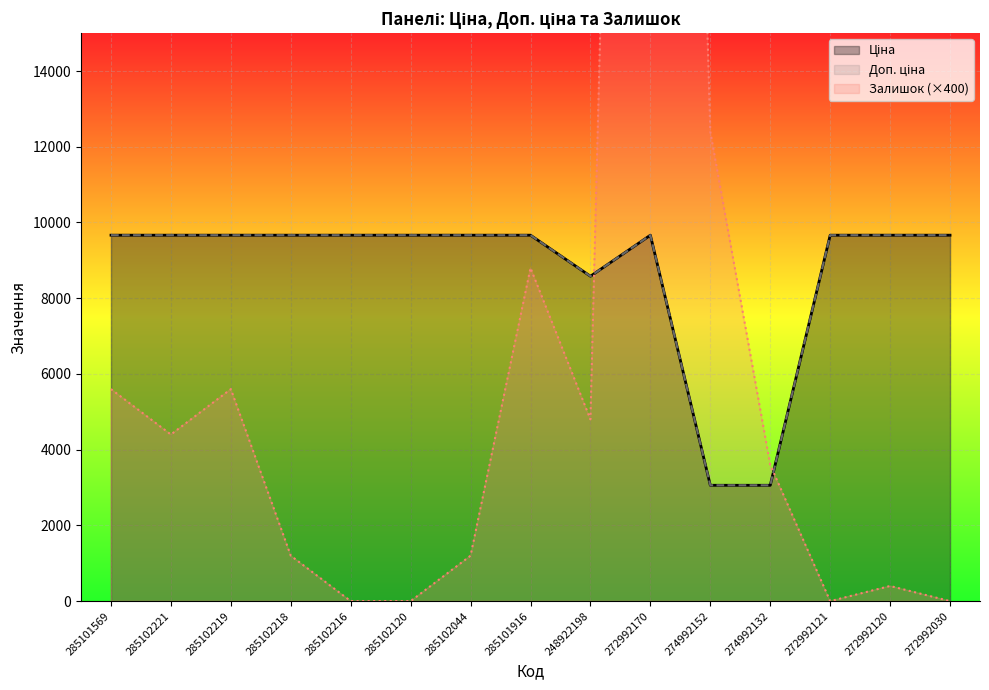

Reading left to right, extract all data points from this chart.

Ціна: 9664.7	9664.7	9664.7	9664.7	9664.7	9664.7	9664.7	9664.7	8581.1	9664.7	3059.7	3059.7	9664.7	9664.7	9664.7
Доп. ціна: 9664.7	9664.7	9664.7	9664.7	9664.7	9664.7	9664.7	9664.7	8581.1	9664.7	3060.0	3060.0	9664.7	9664.7	9664.7
Залишок (×400): 5600.0	4400.0	5600.0	1200.0	0.0	0.0	1200.0	8800.0	4800.0	67600.0	12400.0	3600.0	0.0	400.0	0.0